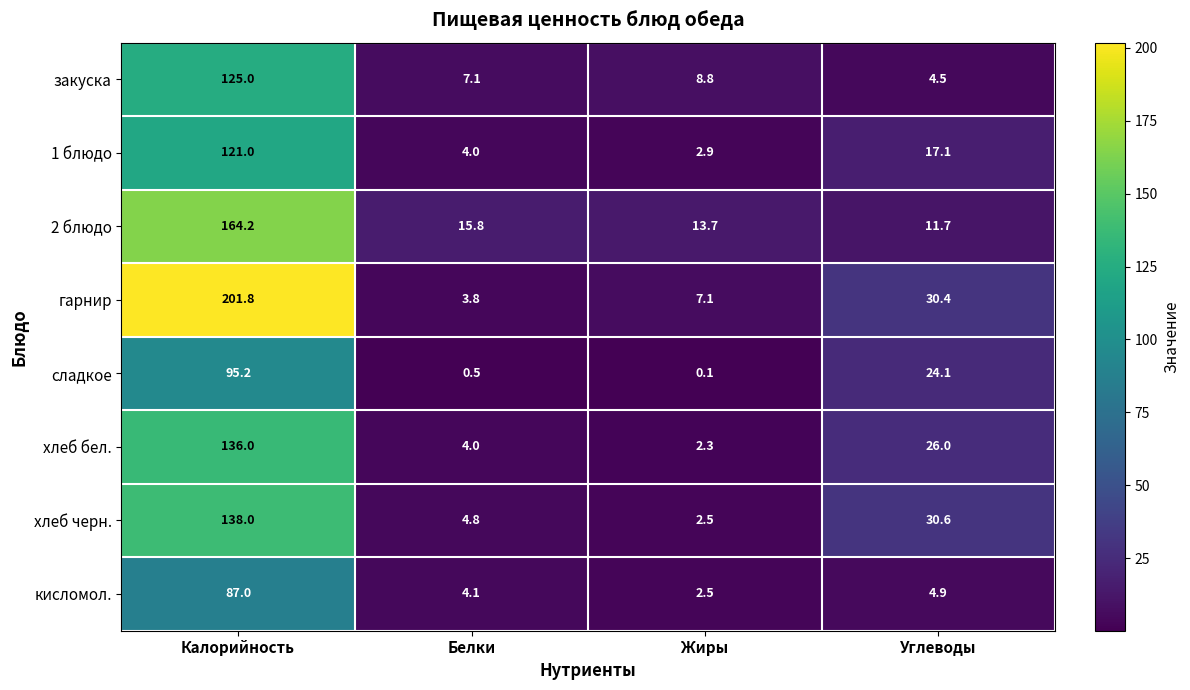

Count the number of data series in this chart.

8